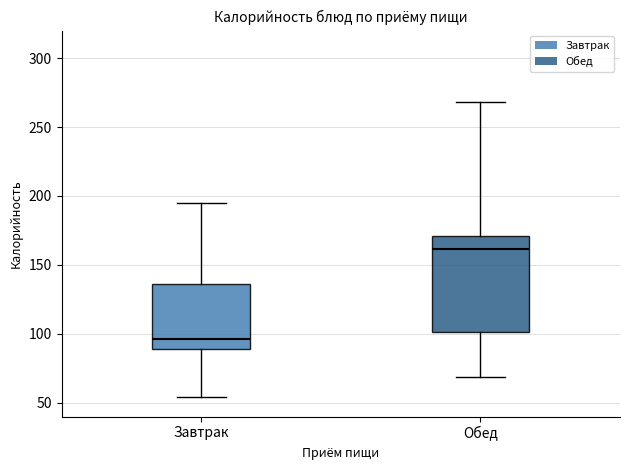

Which box's median line is the highest?

Обед